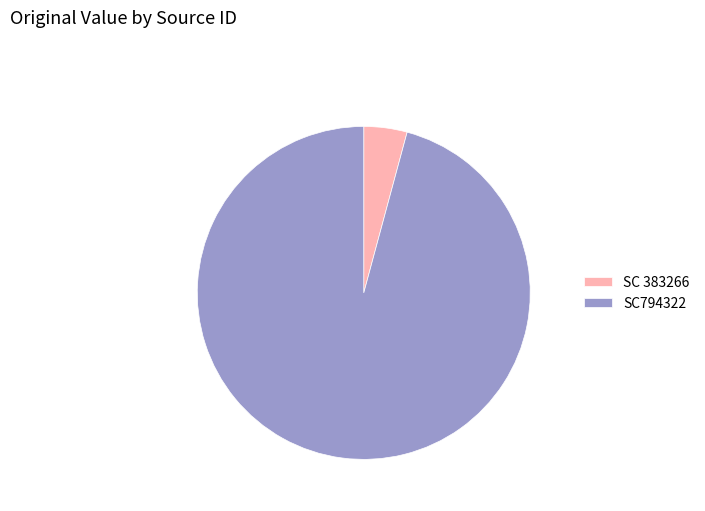

What is the largest slice in the pie chart?

SC794322